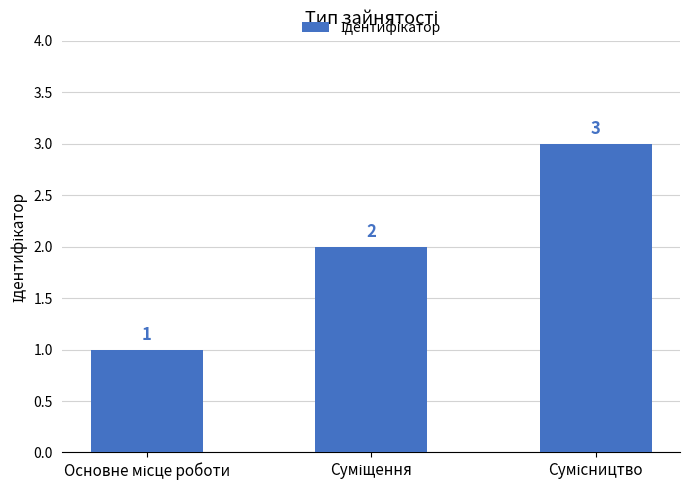

Count the values in the range 1 to 3.

3